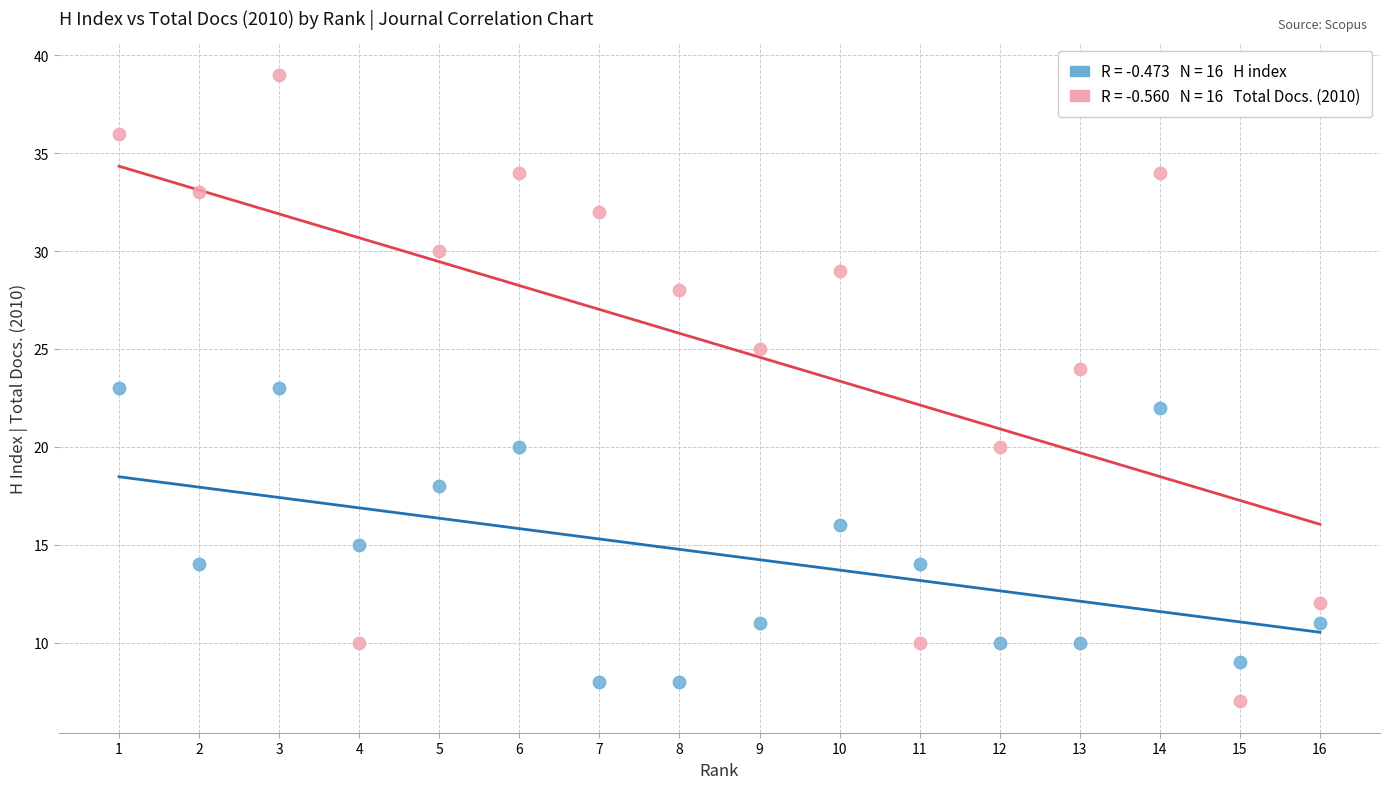

Across all data points, what is the range of X values (max minus min)?

15